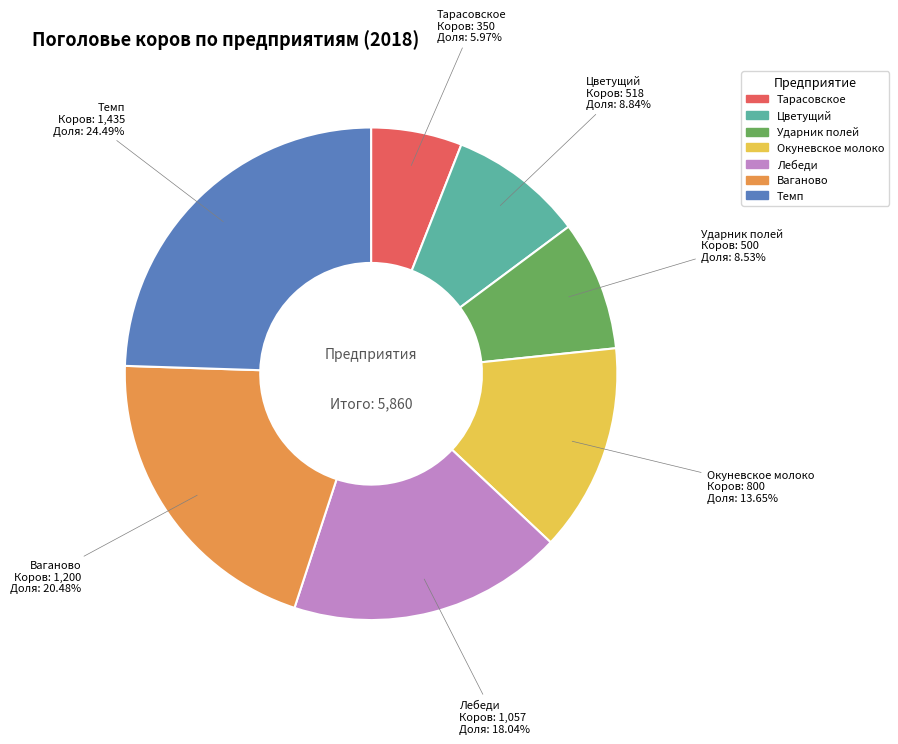

To the nearest percent, what is the difference between the largest and smallest slice percentages?

19%